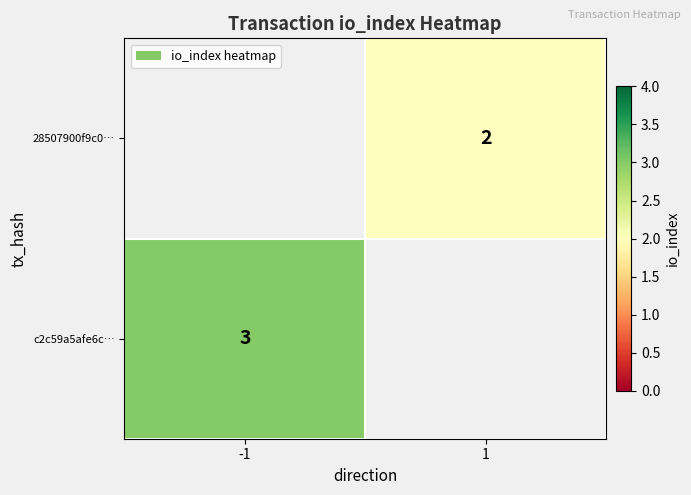

The value of 28507900f9c0… at 1 is 2. True or false?

True